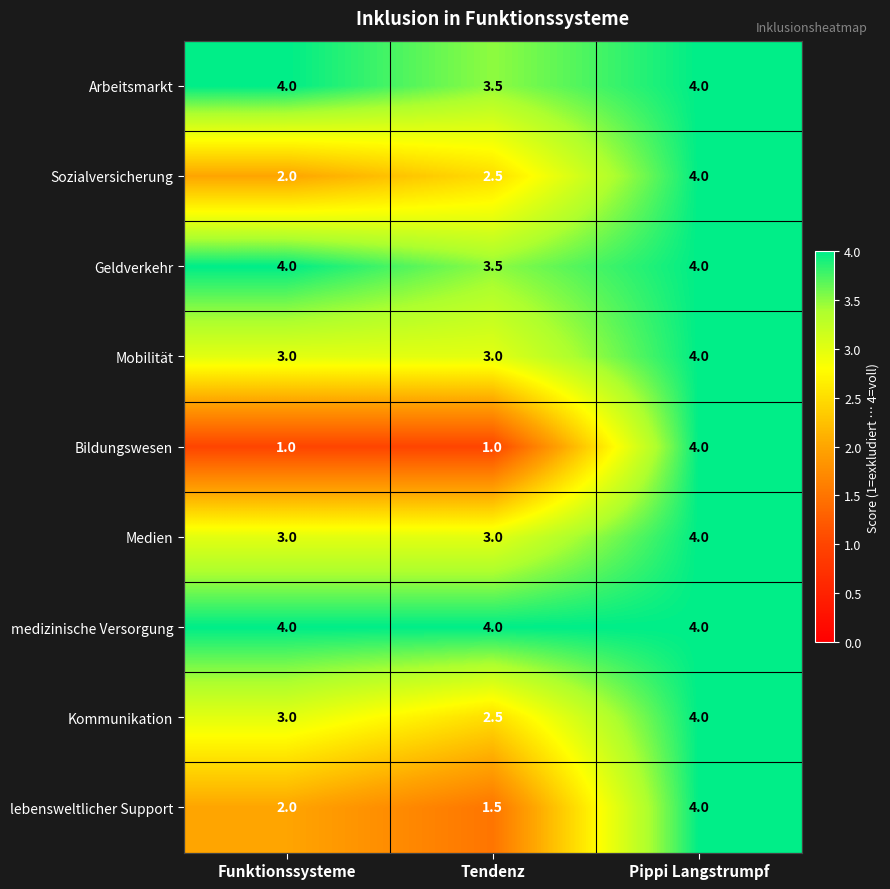

What is the smallest value displayed?

1.0